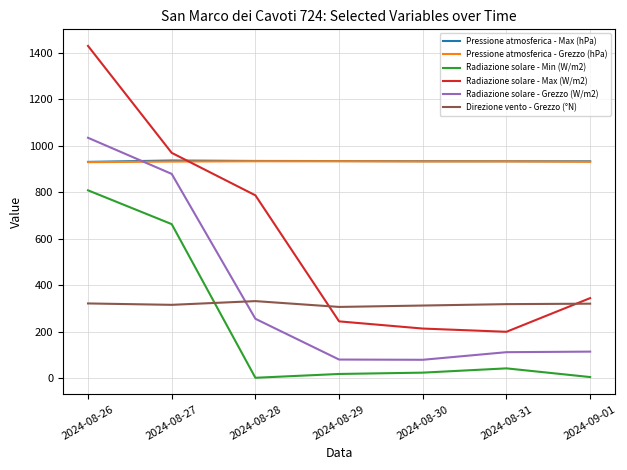

The Pressione atmosferica - Max (hPa) series shows 1608.0 at 2024-08-27. True or false?

False